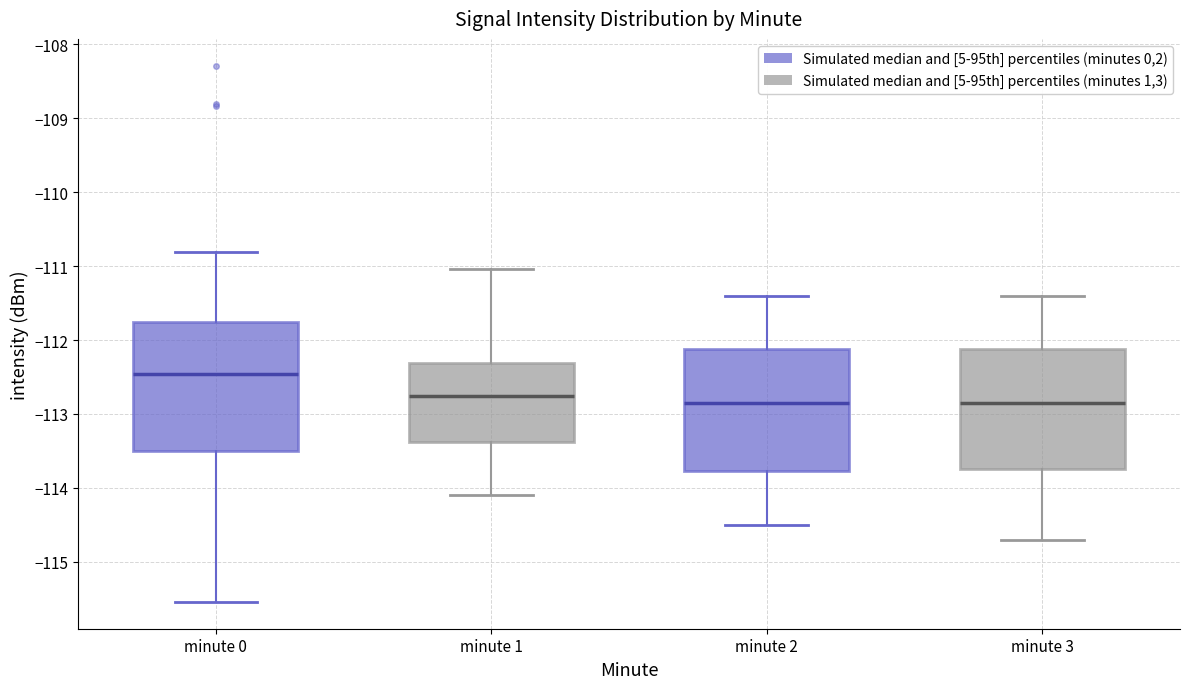

Reading left to right, transcribe this box plot: for each box, give where its median line is, the range the box spans, and where its two whiskers end, as read against the y-axis. The values are not printed on the chart, so give them approximately, as read against the axis.

minute 0: median -112.5, box -113.5 to -111.8, whiskers -115.5 to -110.8
minute 1: median -112.7, box -113.4 to -112.3, whiskers -114.1 to -111.0
minute 2: median -112.8, box -113.8 to -112.1, whiskers -114.5 to -111.4
minute 3: median -112.8, box -113.7 to -112.1, whiskers -114.7 to -111.4